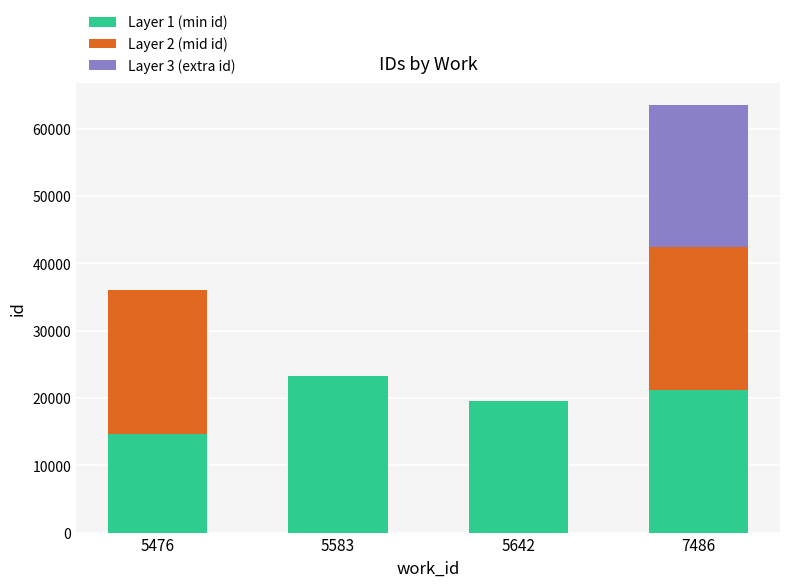

True or false: Layer 1 (min id) has a value of 36837 at 5583.

False